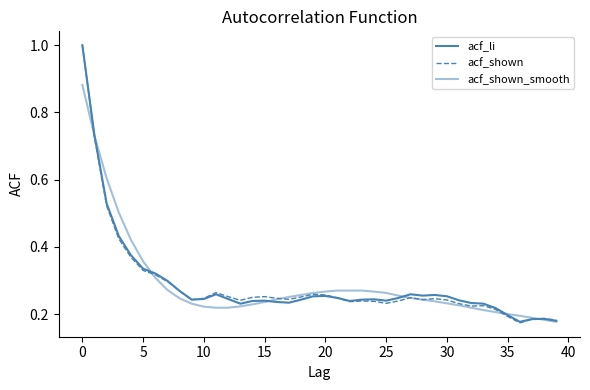

What is the label of the 17th point from the left?

16